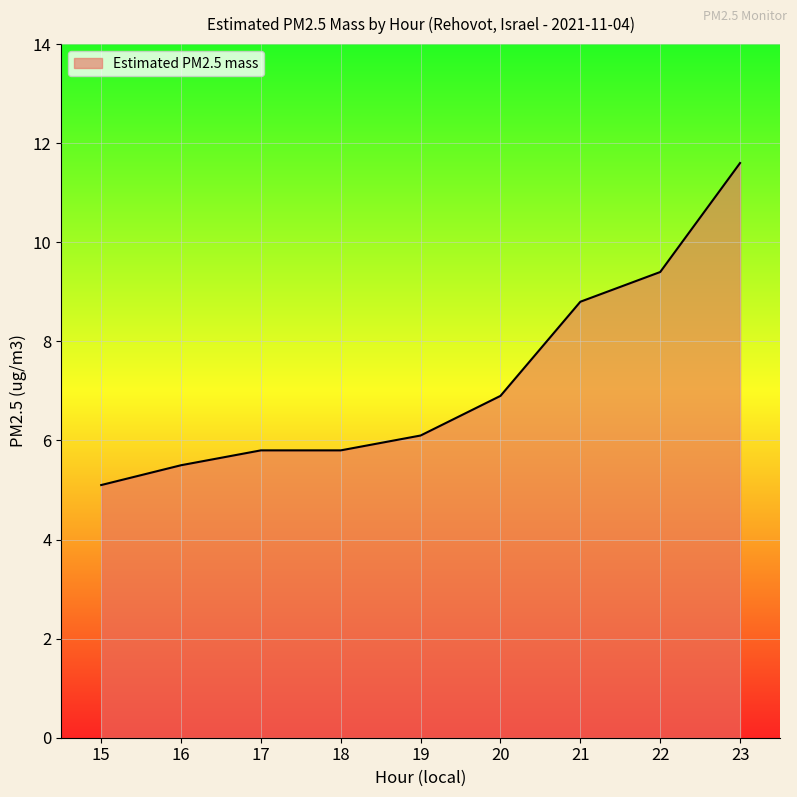

What is the minimum value shown in the chart?

5.1